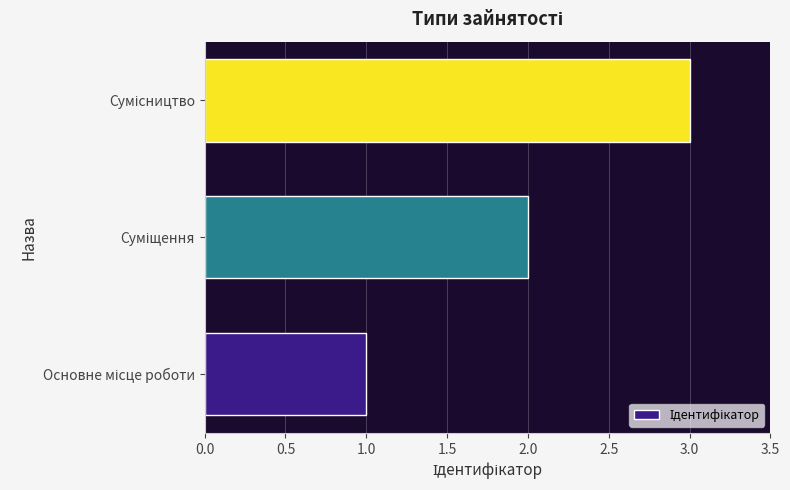

What is the greatest value displayed?

3